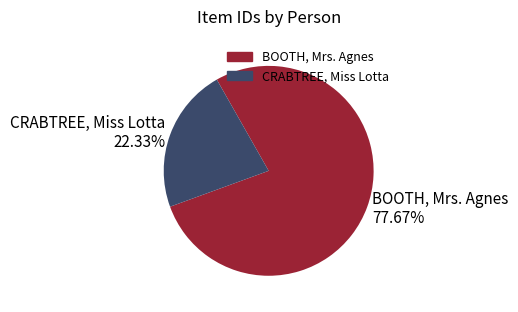

Does CRABTREE, Miss Lotta account for over 50% of the chart?

No